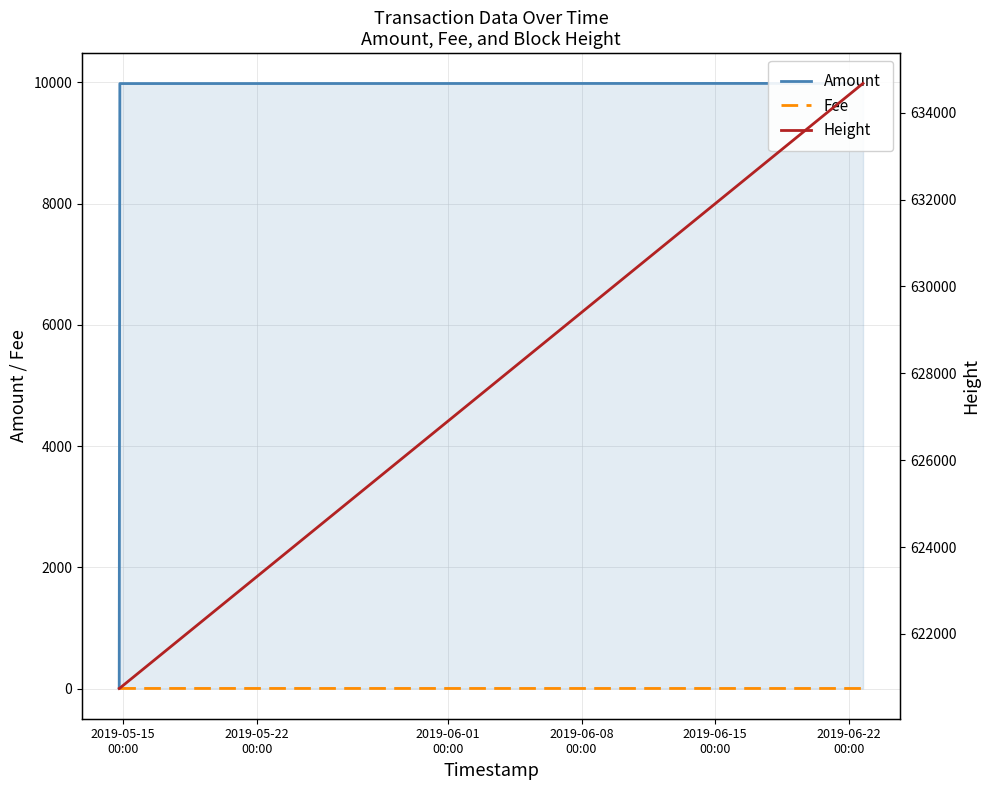

How many values in the Amount series are below 9979?

1